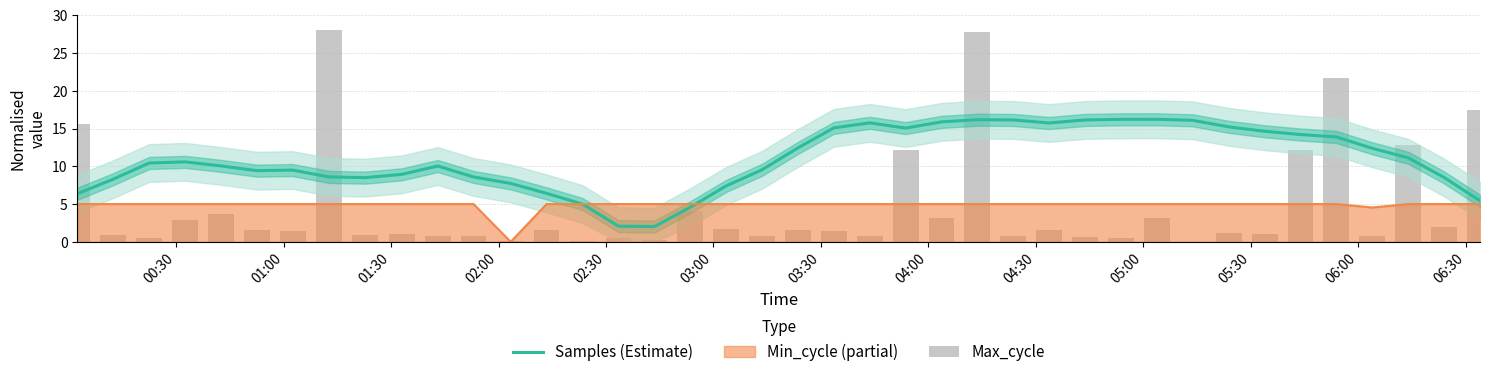

What is the maximum value for Min_cycle (partial)?

5.0